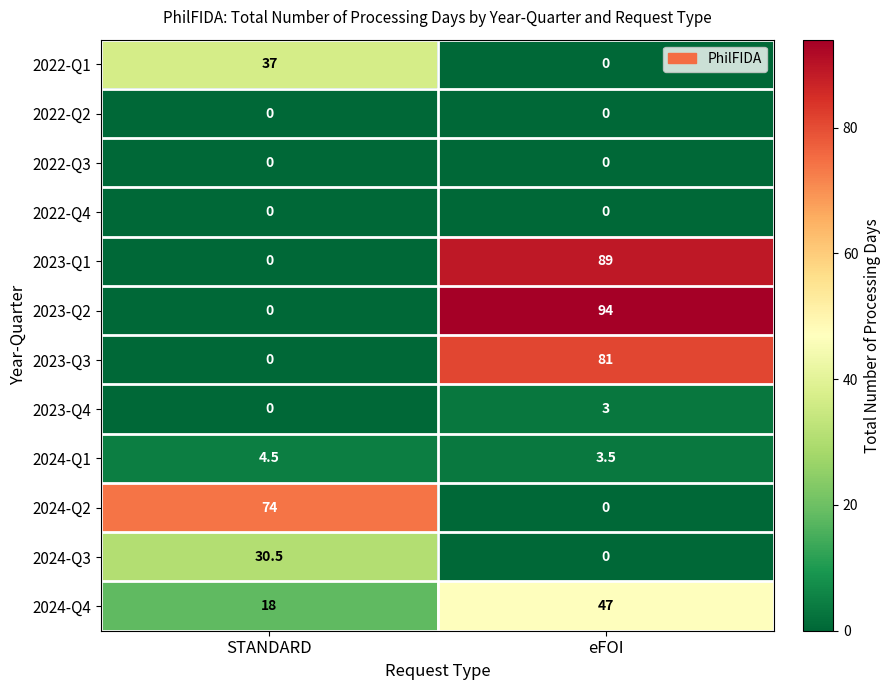

At which category does the chart reach its peak across all series?

eFOI